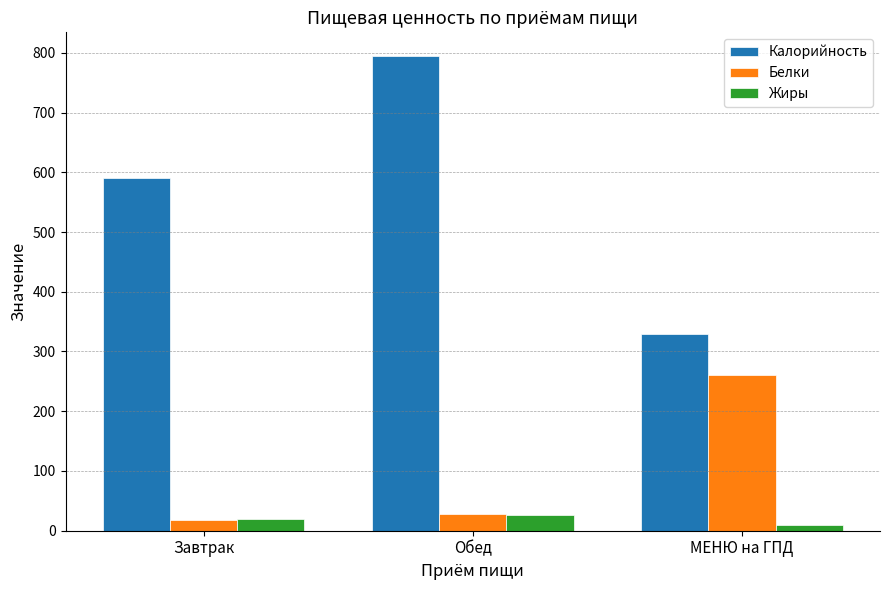

How many groups of bars are there?

3